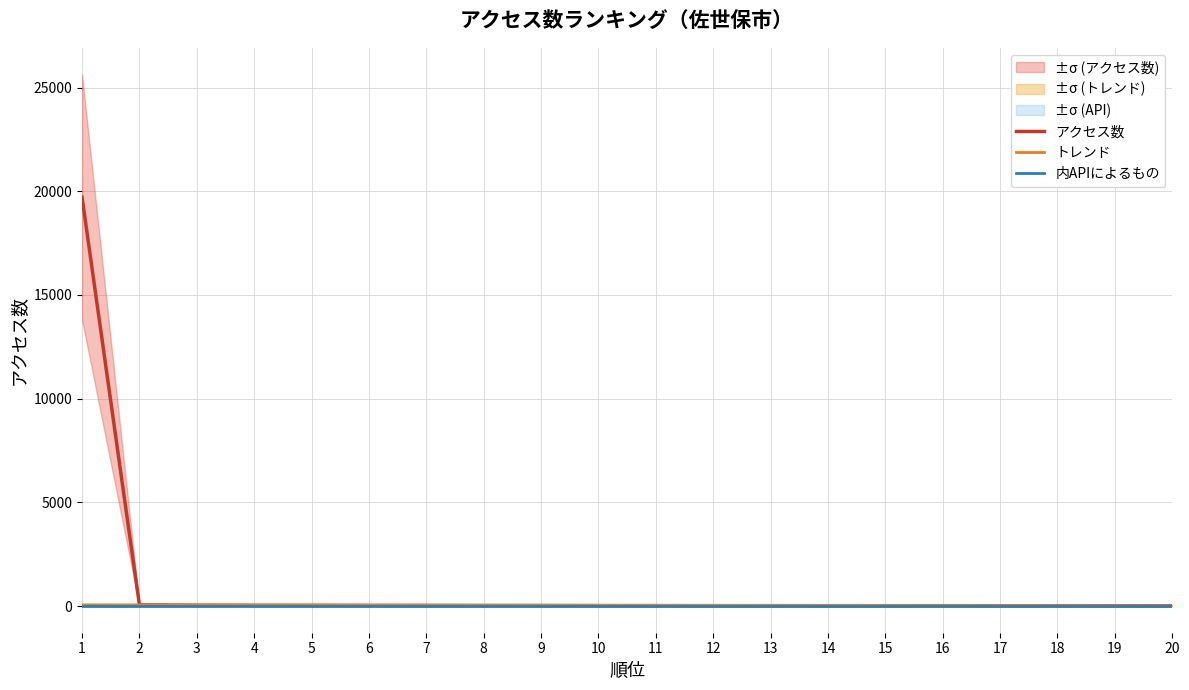

What is the value of the トレンド point at the 8th from the left?

44.5